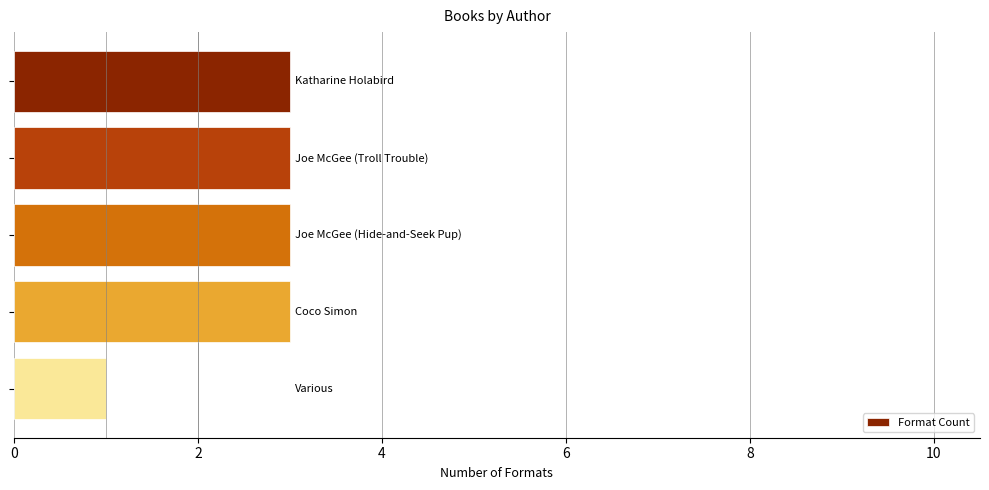

What is the sum of all values?

13